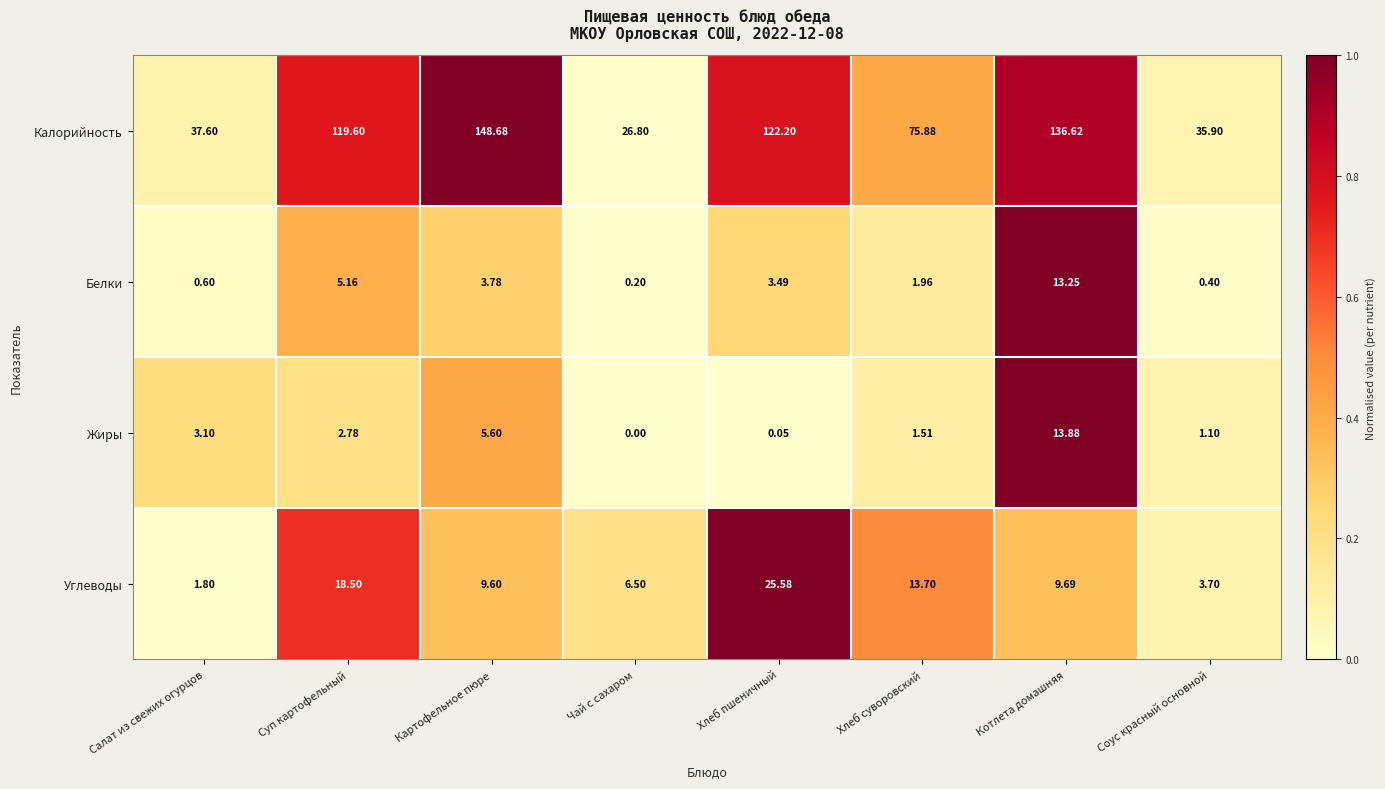

Between Салат из свежих огурцов and Котлета домашняя, which series saw the biggest shift?

Калорийность